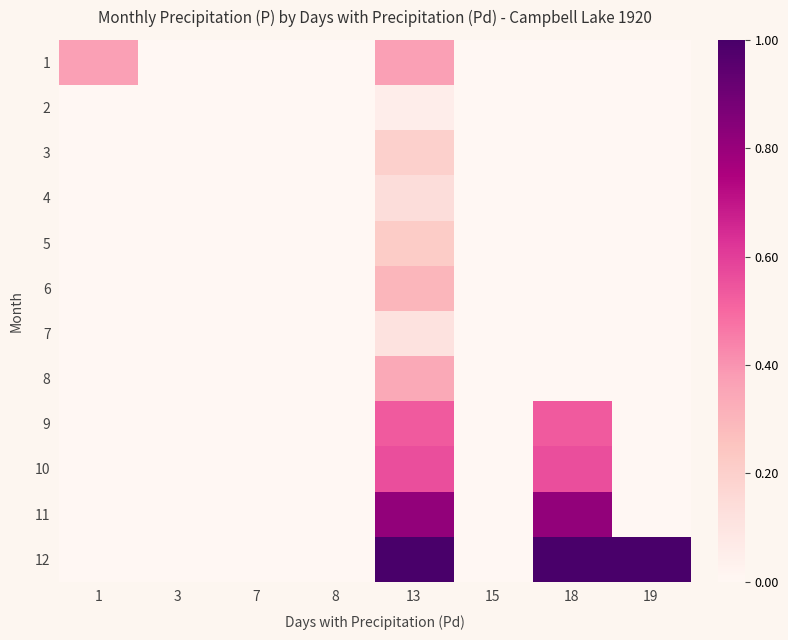

How many data points does each series have?

8